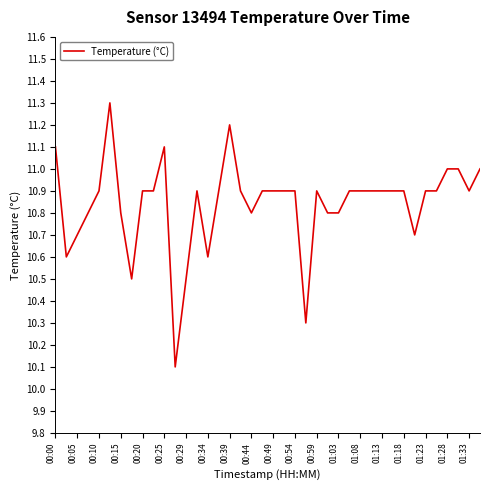

What is the difference between the maximum and minimum values?

1.2